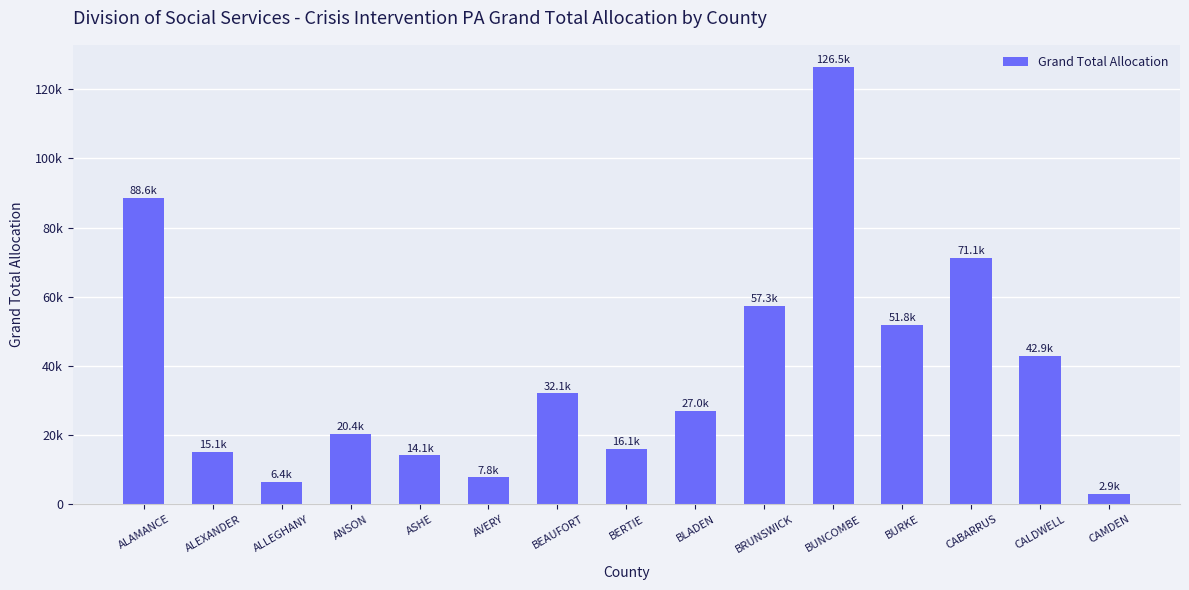

Reading right to left, what are all the values shown in this chart?

2924	42870	71142	51845	126469	57342	27000	16062	32078	7773	14118	20426	6416	15139	88598